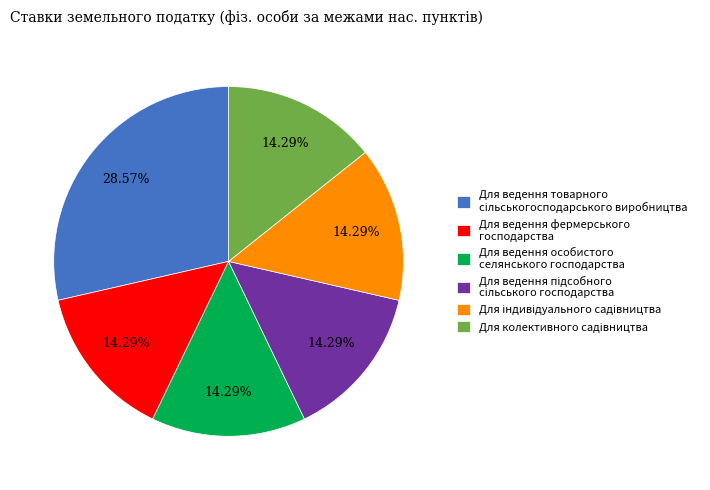

Is there a majority slice in this chart?

No